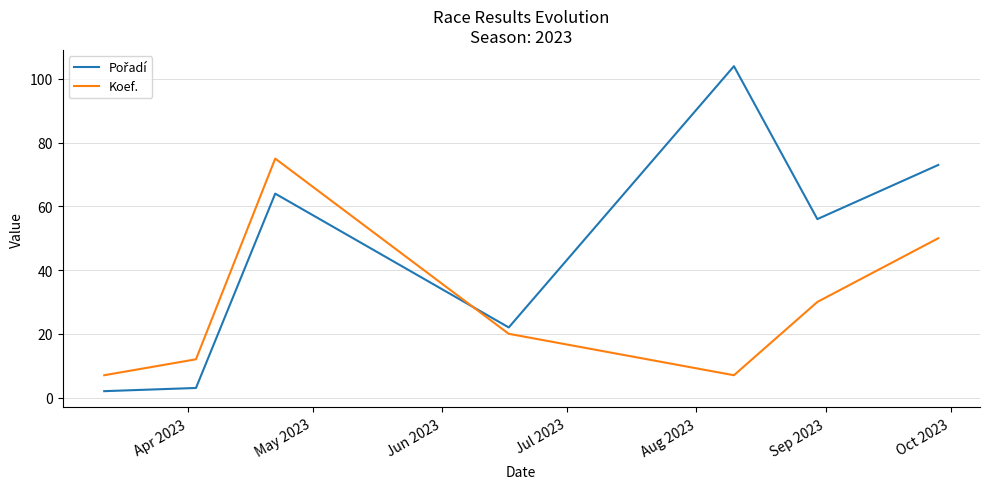

What is the maximum value shown in the chart?

104